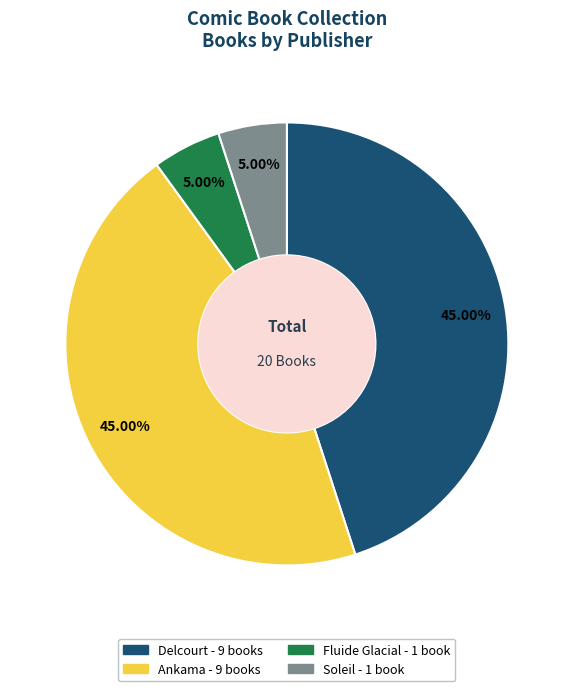

To the nearest percent, what portion does Ankama represent?

45%